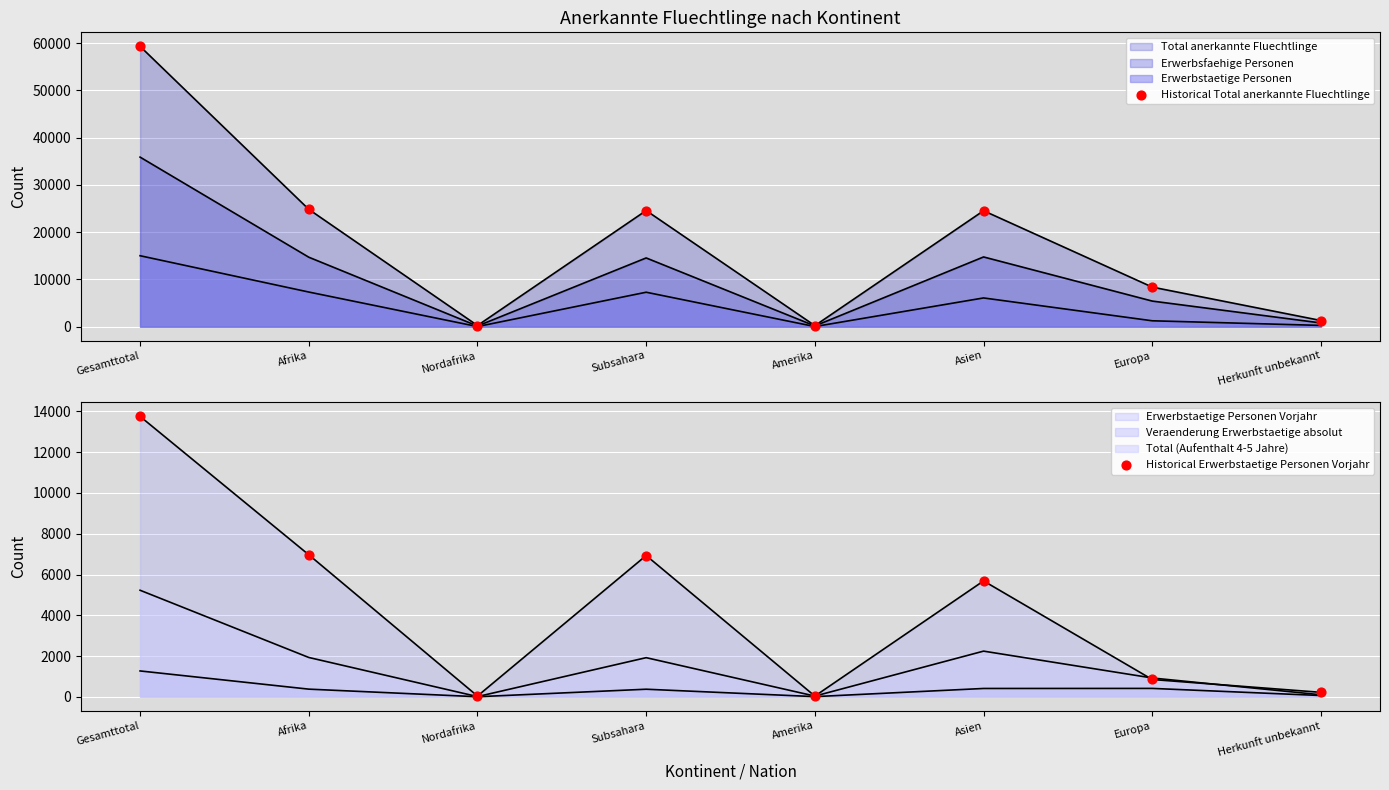

At which category is the sum across all series the highest?

Gesamttotal